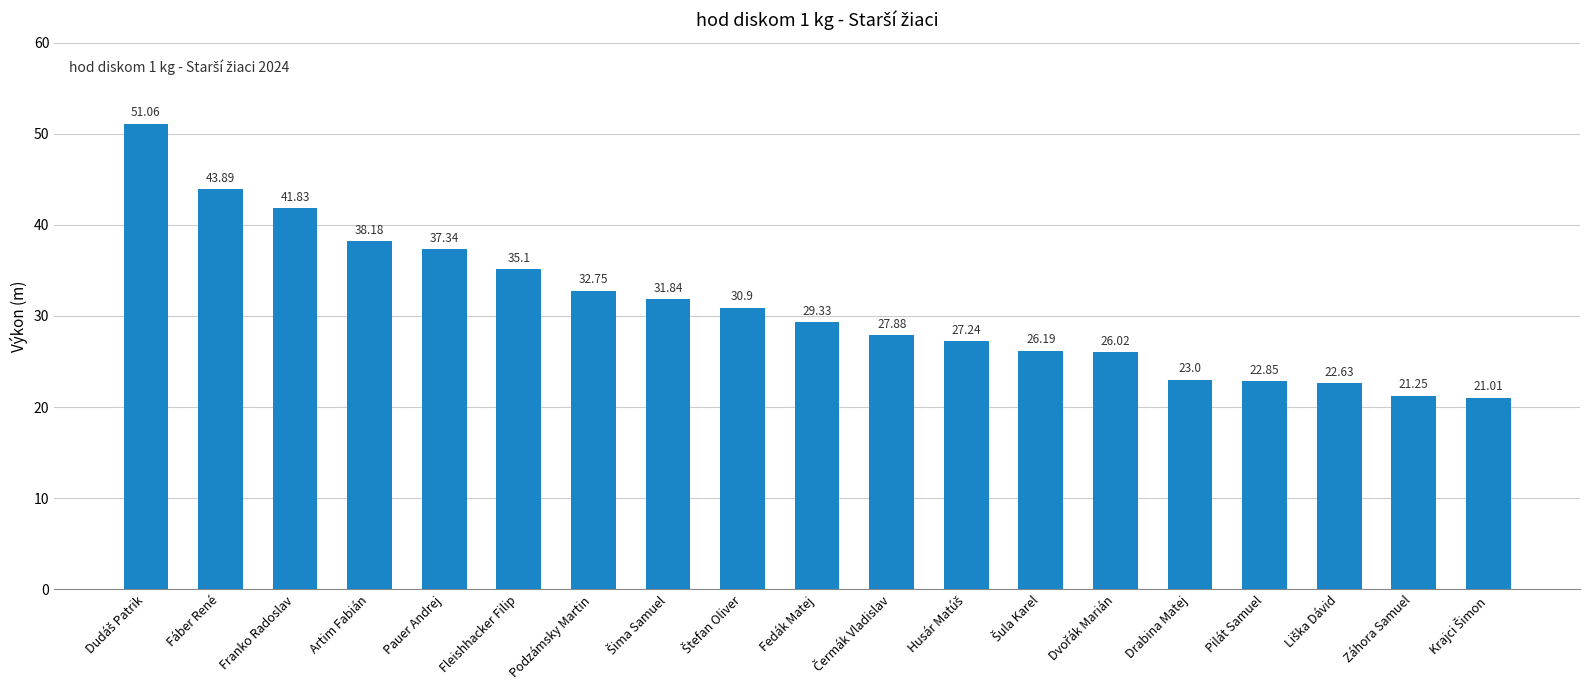

What is the label of the 10th bar from the left?

Fedák Matej